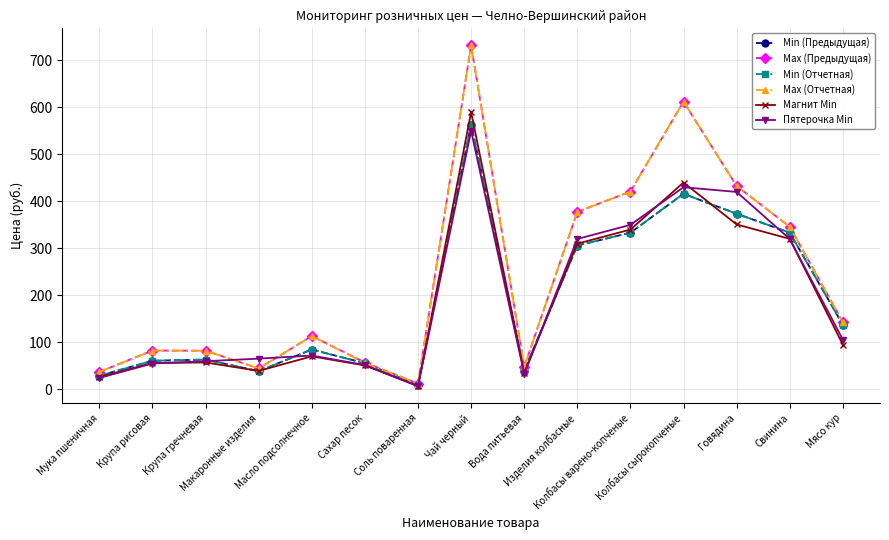

The Пятерочка Min series shows 29.8 at Крупа рисовая. True or false?

False